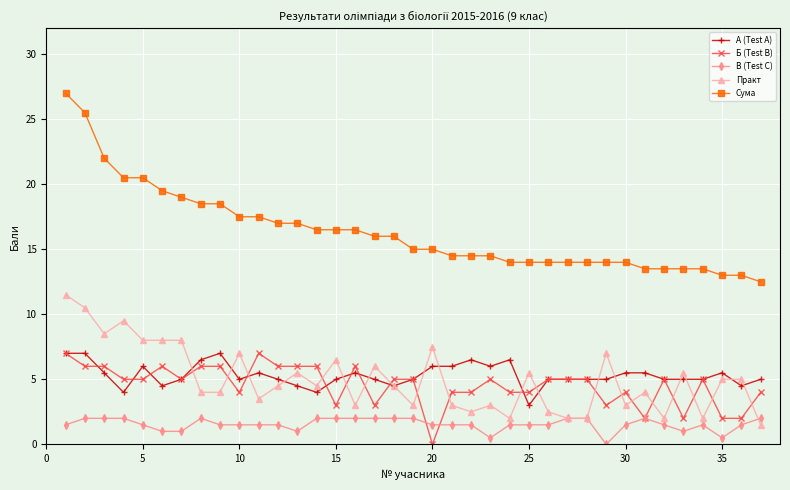

Which series has the widest spread of values?

Сума